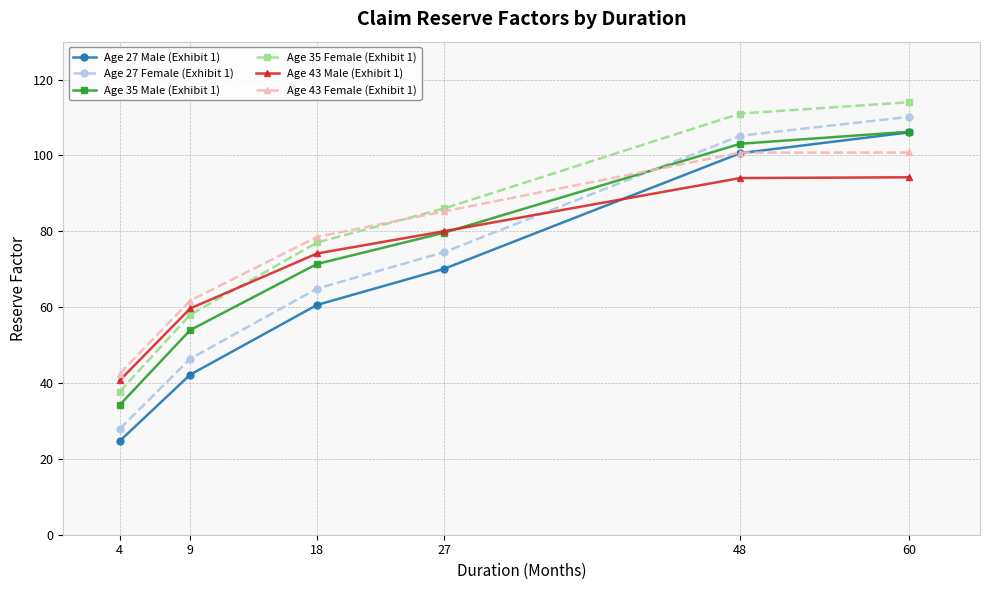

What is the difference between the highest and lowest values at 48?

17.0